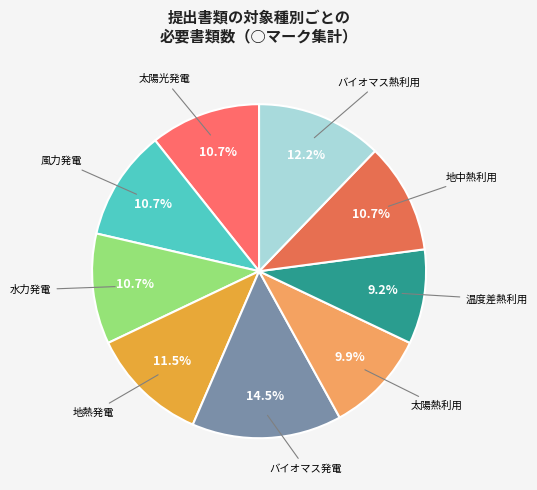

How many segments does this pie chart have?

9